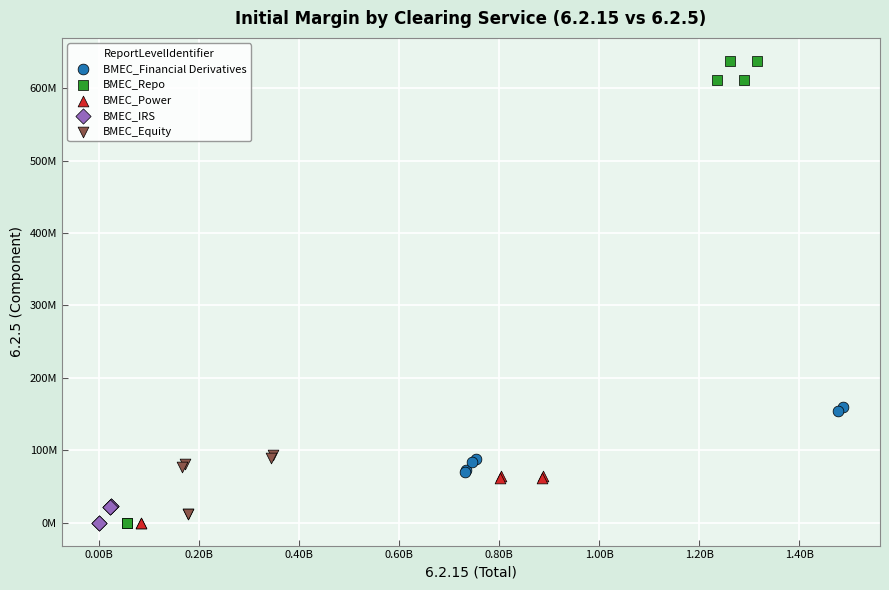

What are all the series names shown in the legend?

BMEC_Financial Derivatives, BMEC_Repo, BMEC_Power, BMEC_IRS, BMEC_Equity